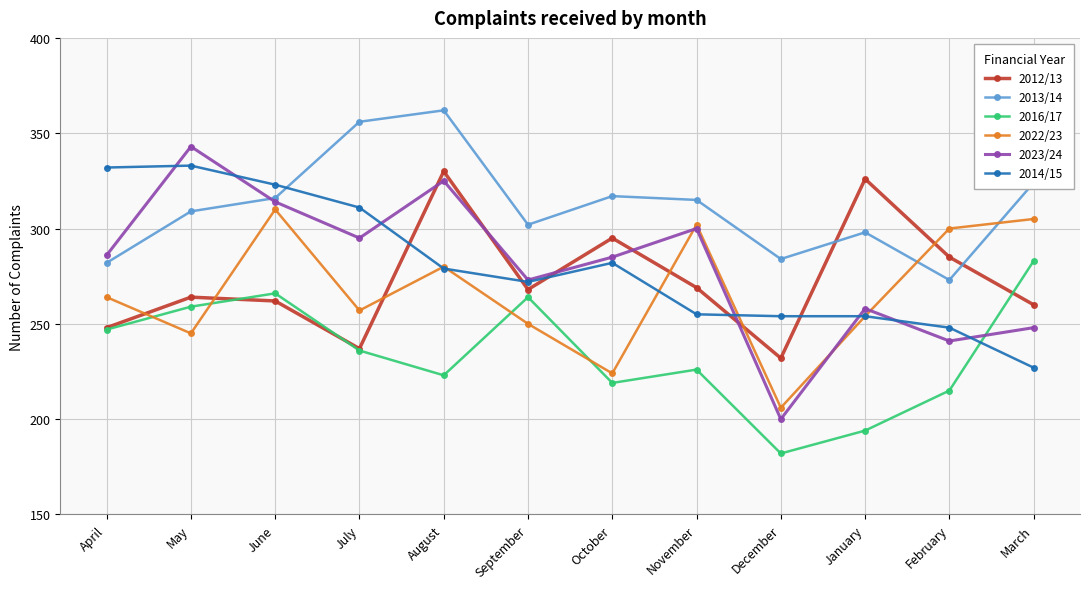

What is the difference between the highest and lowest values at February?

85